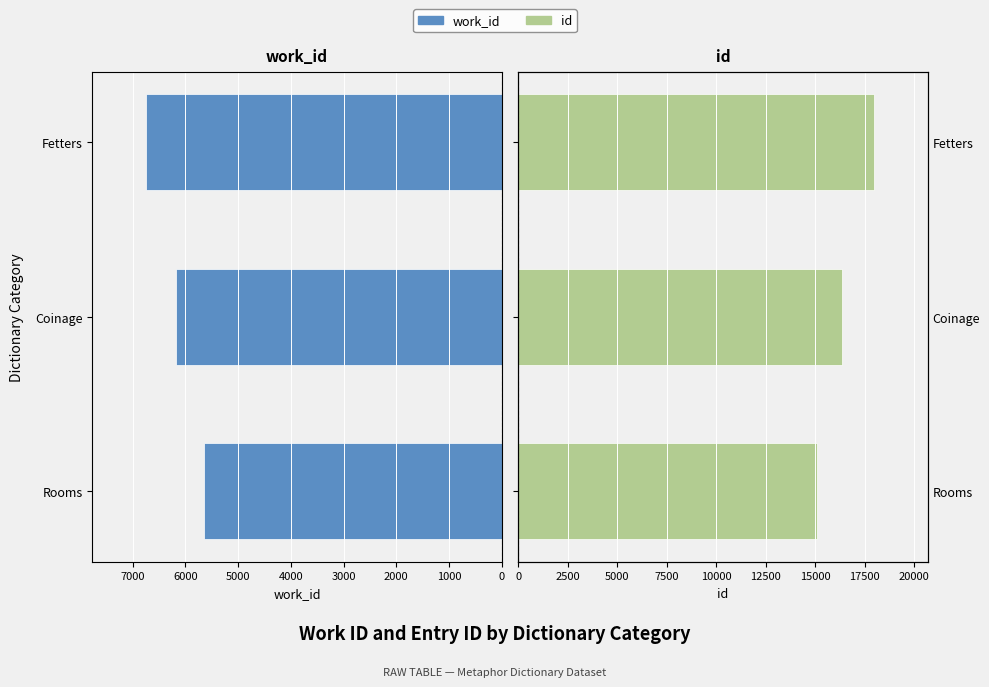

Does the chart contain stacked bars?

No